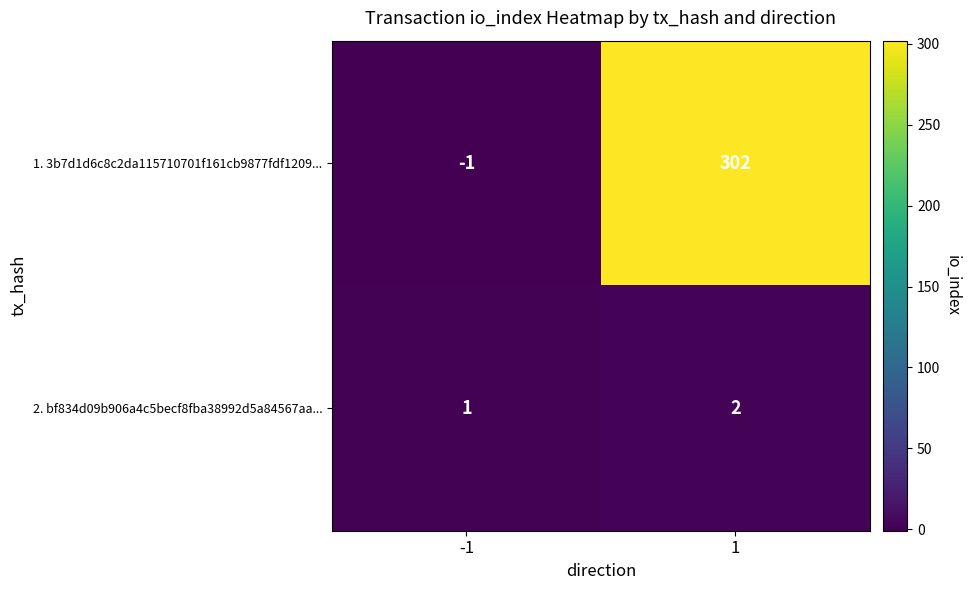

Reading left to right, list all the values displayed in this chart.

1. 3b7d1d6c8c2da115710701f161cb9877fdf1209...: -1	302
2. bf834d09b906a4c5becf8fba38992d5a84567aa...: 1	2